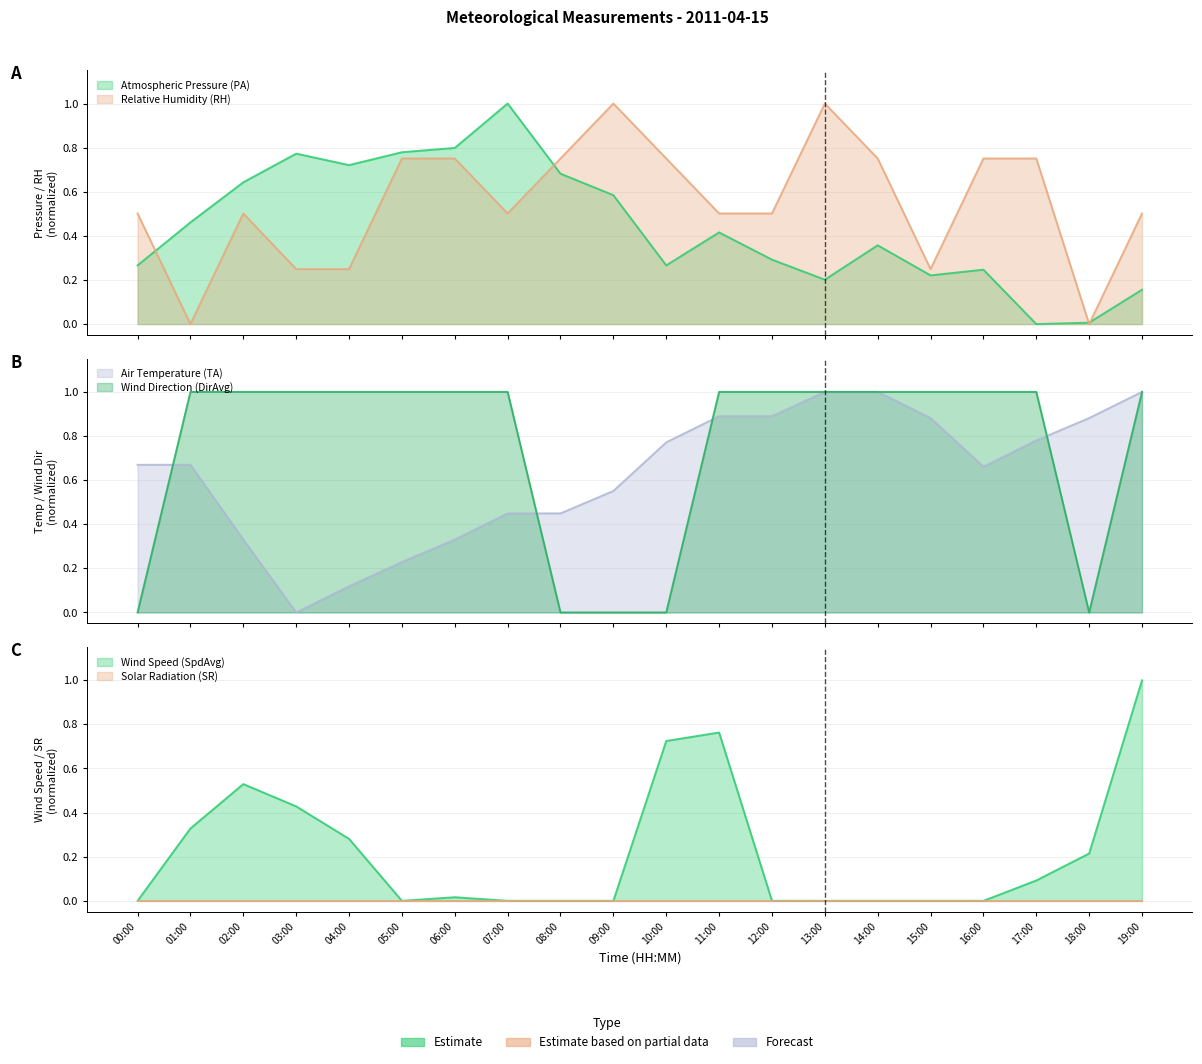

True or false: RH has a value of 0.5 at 19:00.

True